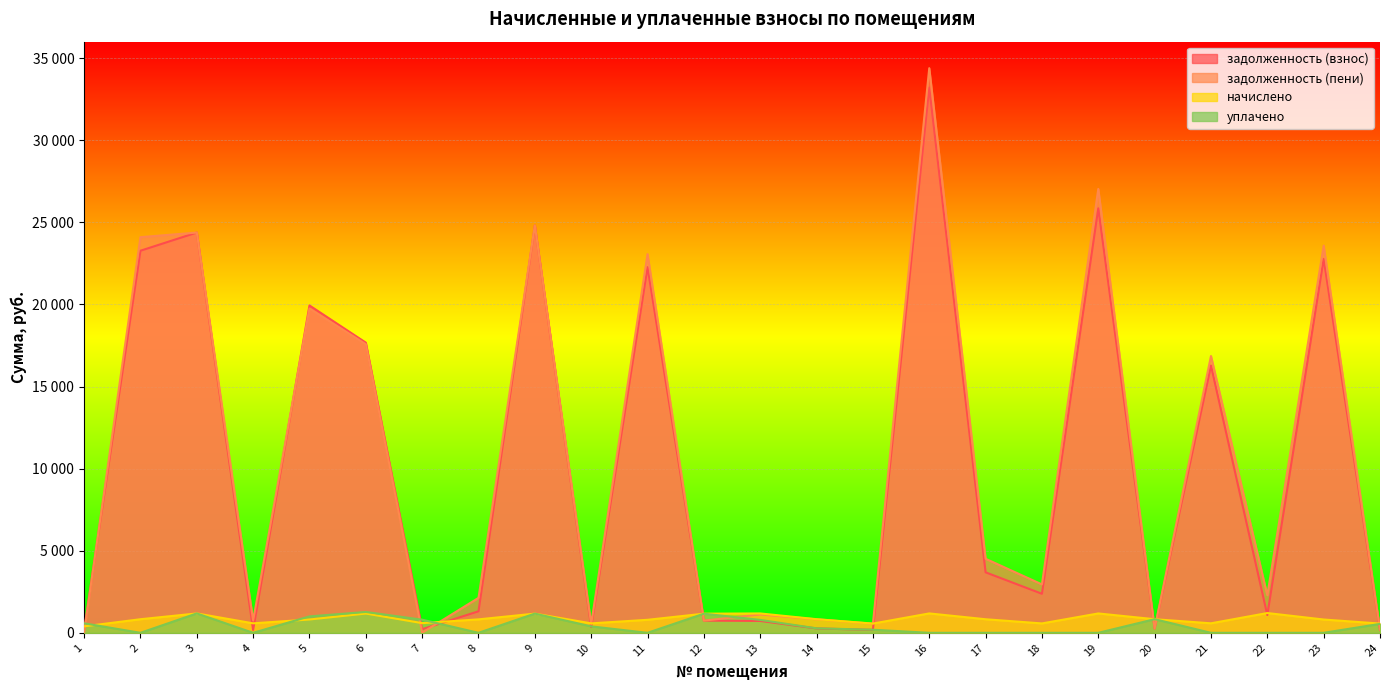

Reading left to right, list all the values displayed in this chart.

задолженность (взнос): 173.7	23268.2	24376.2	174.6	19936.2	17670.6	218.1	1309.2	24803.9	352.3	22269.6	742.2	723.6	267.7	179.9	33204.8	3683.5	2376.8	25850.9	258.7	16277.8	1083.3	22768.9	171.1
задолженность (пени): 0.0	24095.8	24374.0	751.8	19747.8	17574.9	8.3	2128.0	24803.0	535.9	23061.7	743.2	1116.8	823.0	554.9	34385.9	4509.4	2948.7	27030.2	256.3	16856.7	2287.4	23578.8	190.7
начислено: 392.6	827.6	1179.3	577.2	811.6	1173.9	589.6	818.7	1168.6	575.4	792.1	1165.0	1179.3	829.4	563.0	1181.0	825.8	571.9	1179.3	827.6	579.0	1204.1	809.9	563.0
уплачено: 579.0	0.0	1181.5	0.0	1000.0	1269.7	799.5	0.0	1169.5	391.9	0.0	1164.0	786.0	274.0	188.0	0.0	0.0	0.0	0.0	830.0	0.0	0.0	0.0	543.4